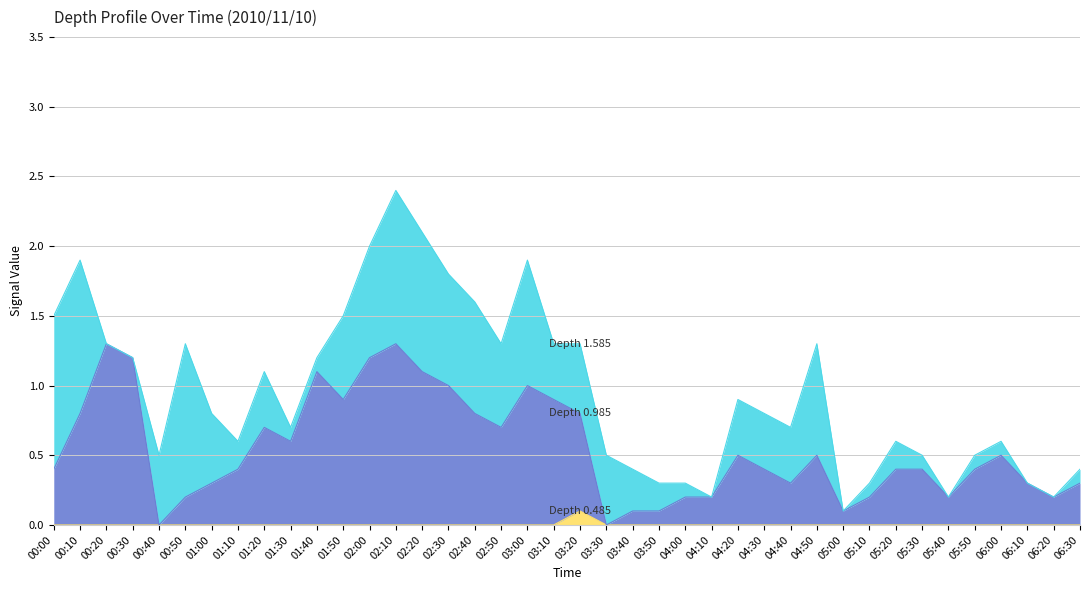

At which label is Depth 0.985 closest to 0?

00:40